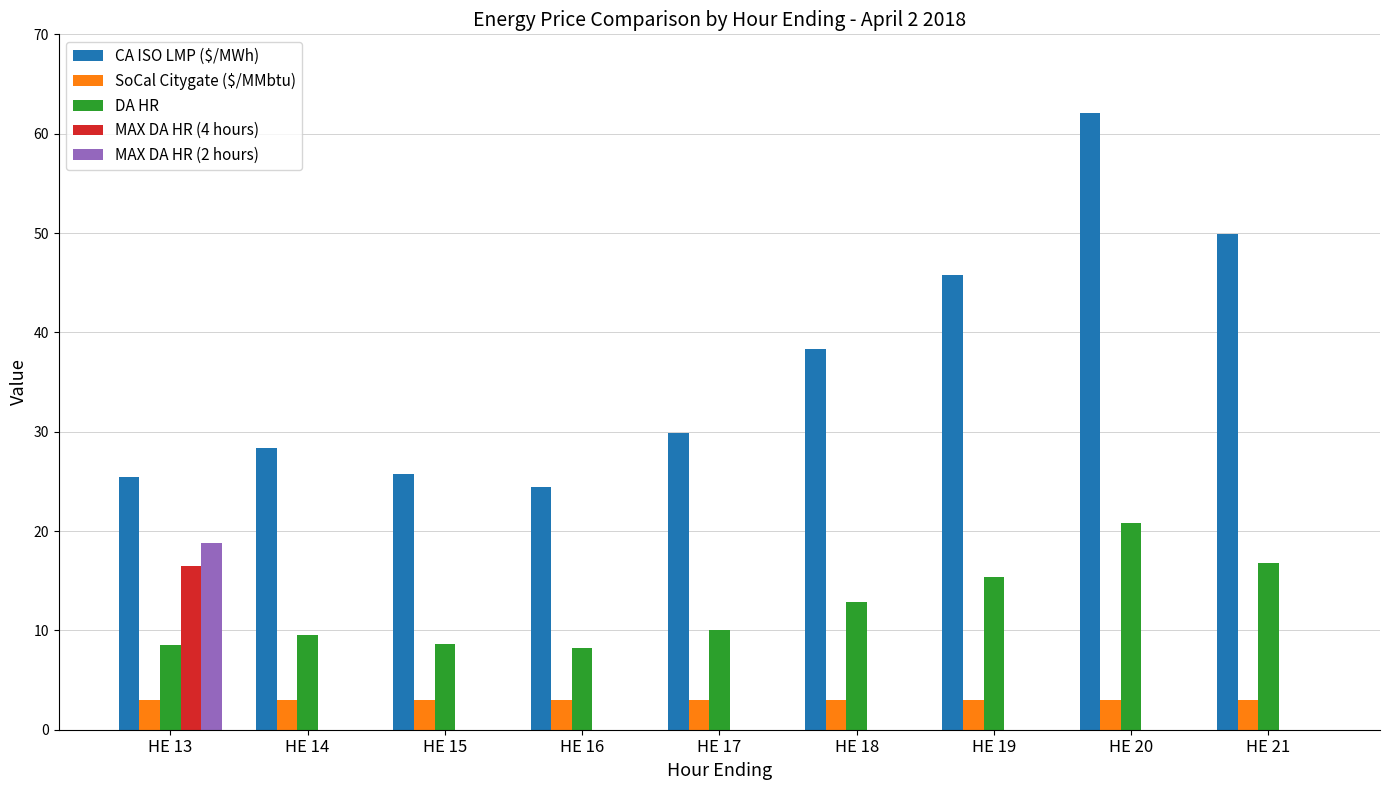

What is the sum of all SoCal Citygate ($/MMbtu) values?

26.8